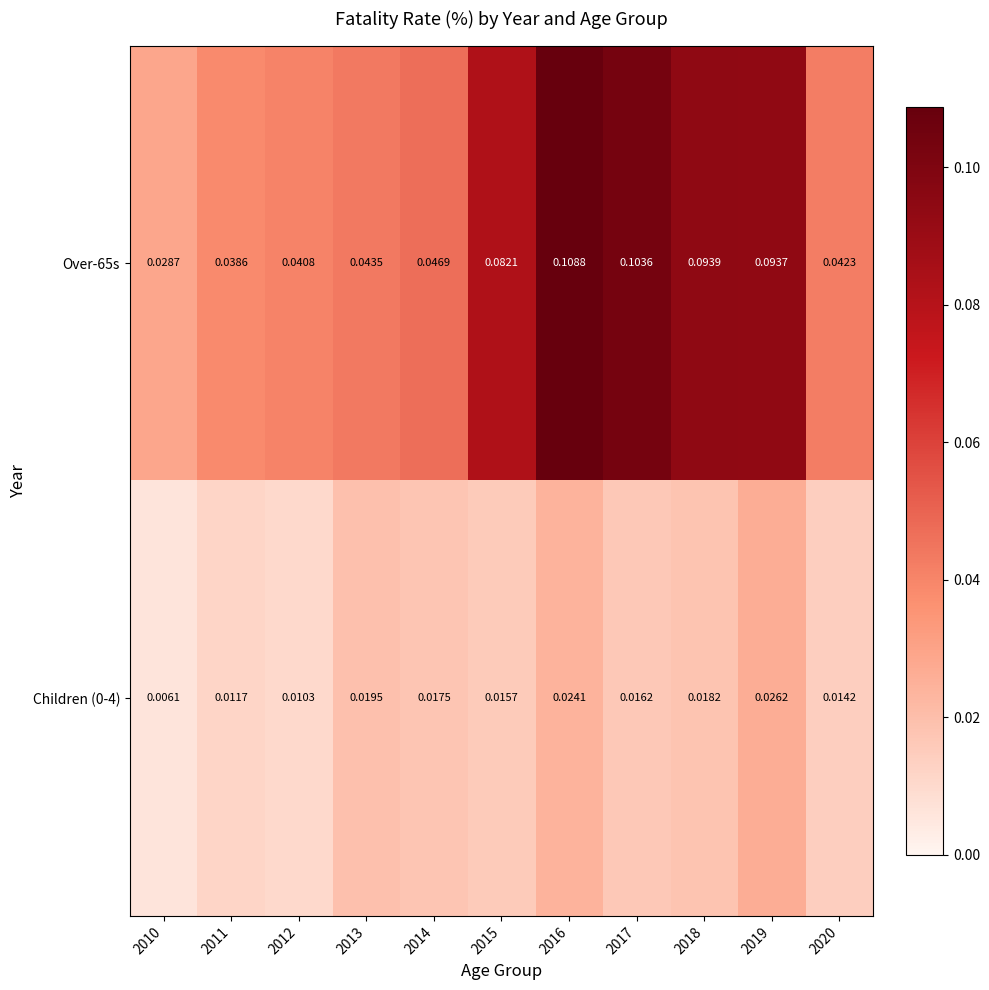

Is the value of Over-65s at 2016 greater than the value of Children (0-4) at 2011?

Yes